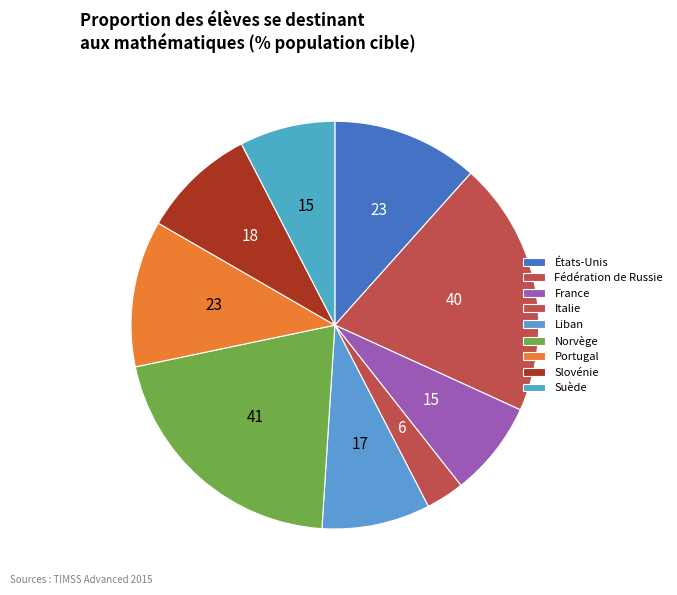

What percentage do France and Portugal together represent?

19.2%